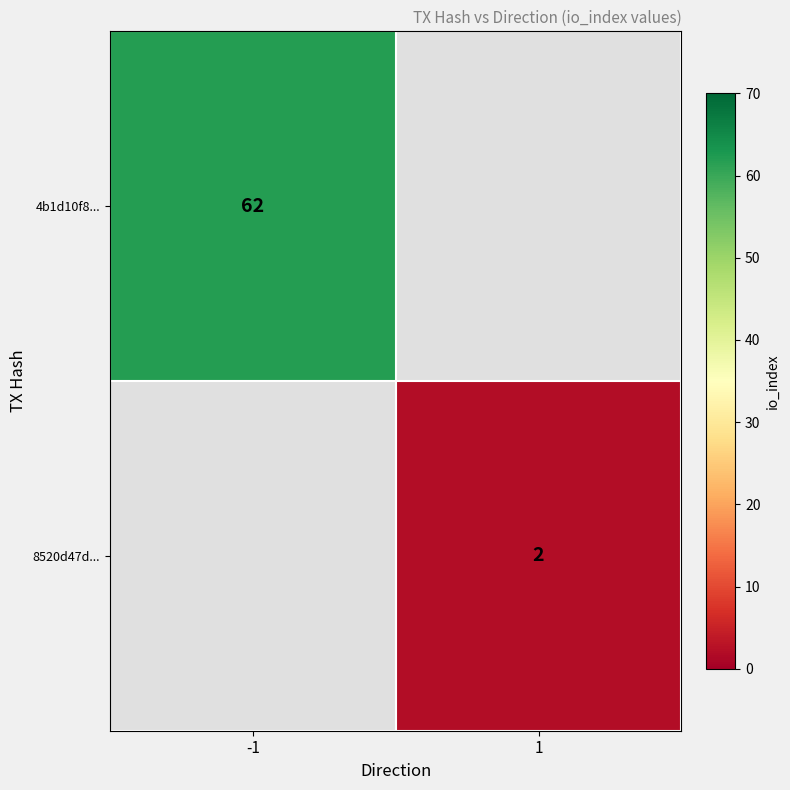

At which category does the chart reach its minimum across all series?

1